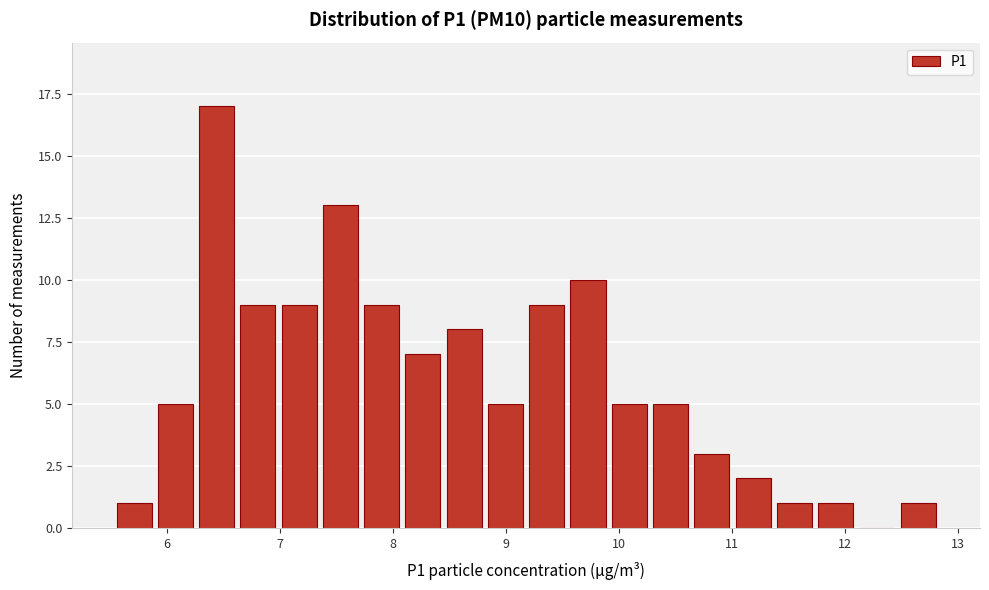

Around what value on the x-axis is the tallest bar? Give the approximate position of its centre, as read against the axis.

6.4